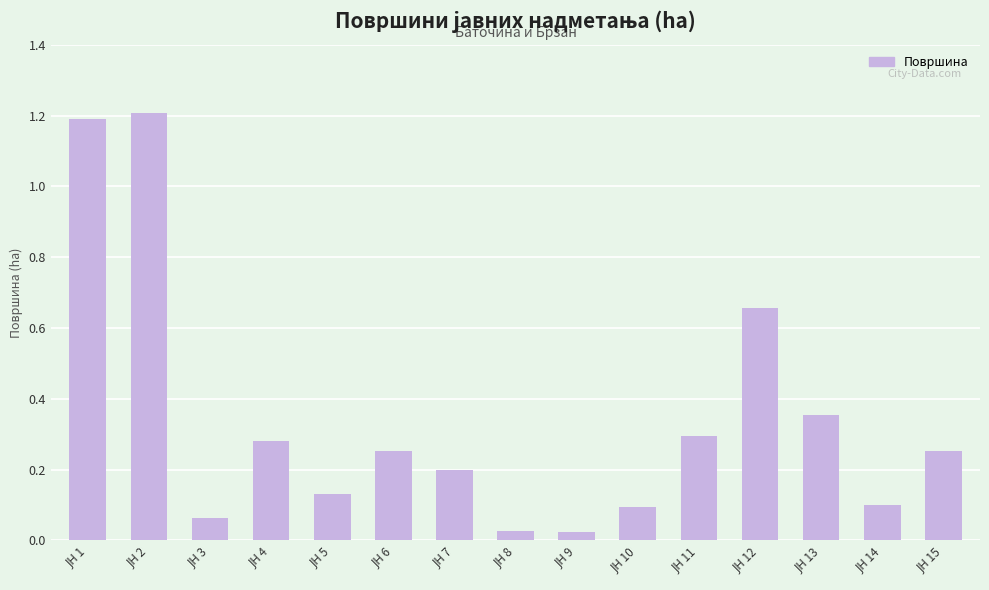

What is the maximum value shown in the chart?

1.2